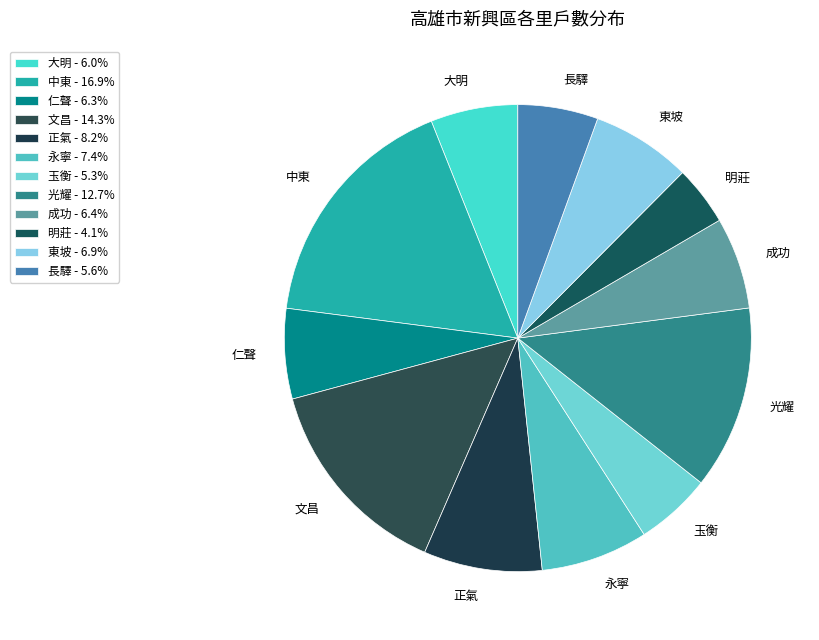

Is it true that 中東 is 17% of the pie?

True